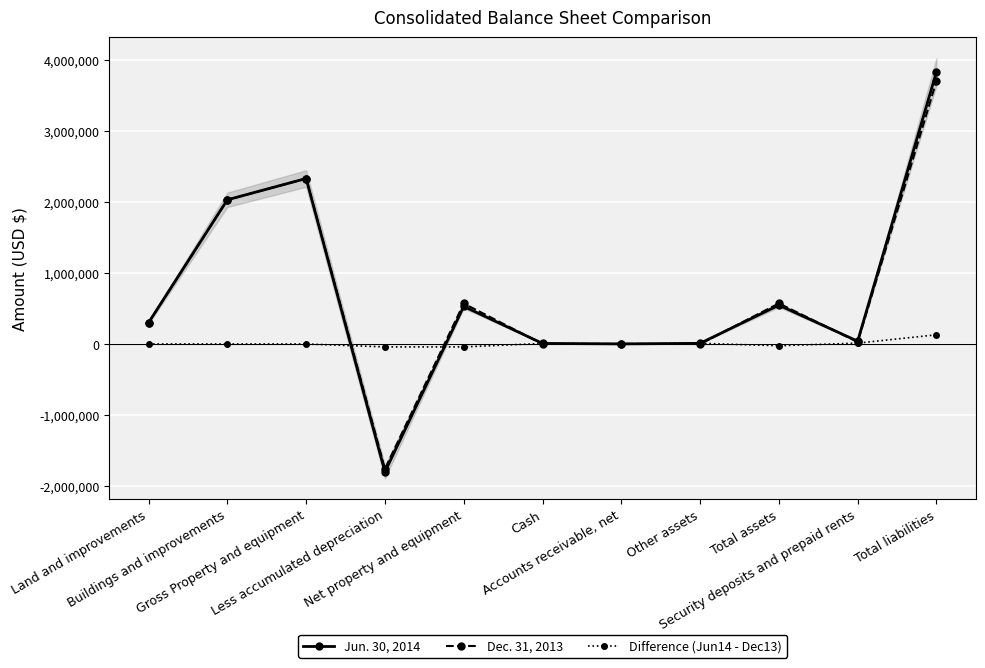

Which category has the highest value in the Difference (Jun14 - Dec13) series?

Total liabilities